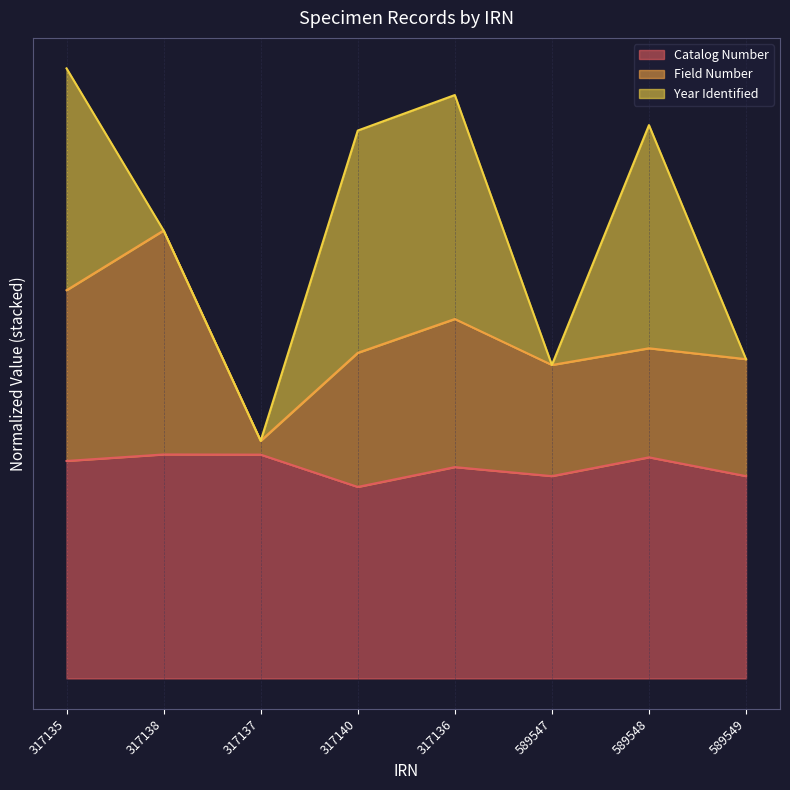

Which series changed the most between 317137 and 589549?

Field Number